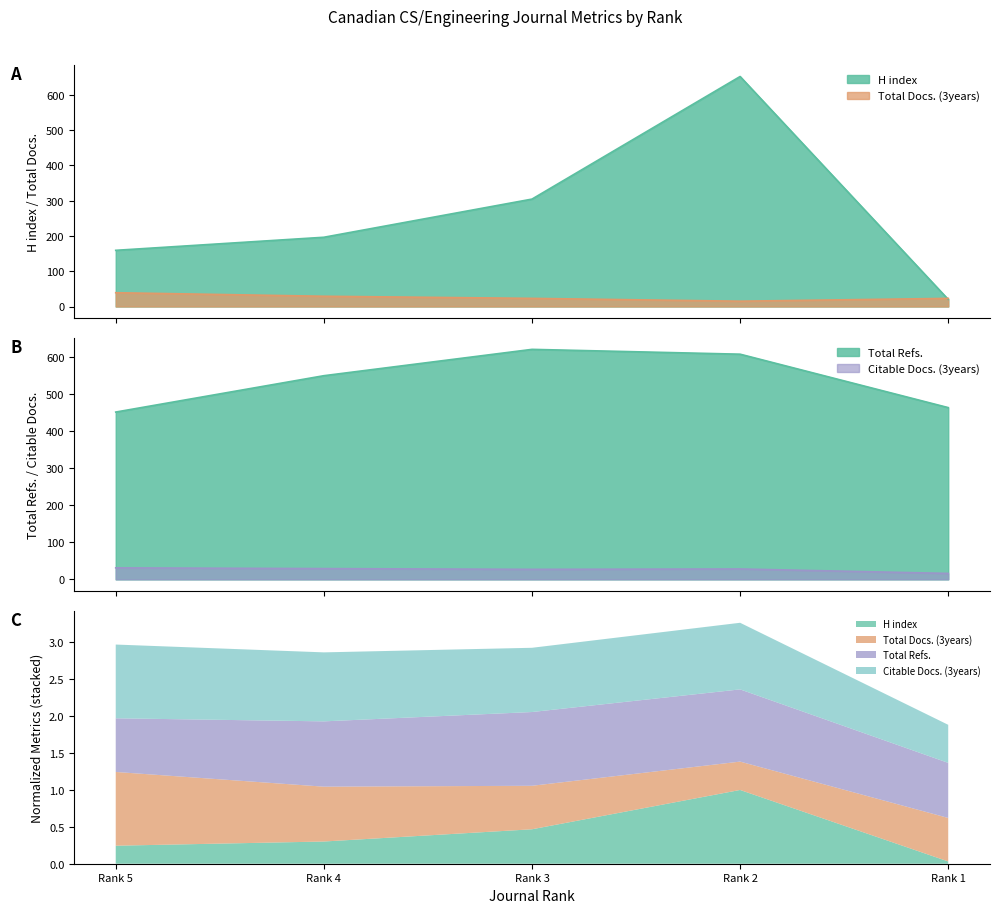

Rank the series by their maximum value, from lowest to highest.

Citable Docs. (3years), Total Docs. (3years), Total Refs., H index